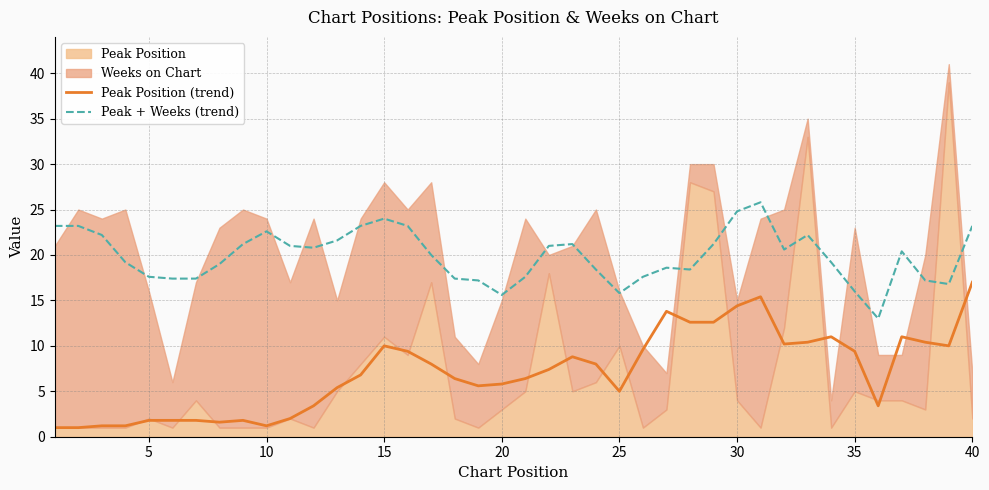

Which category has the highest value in the Peak Position (trend) series?

40